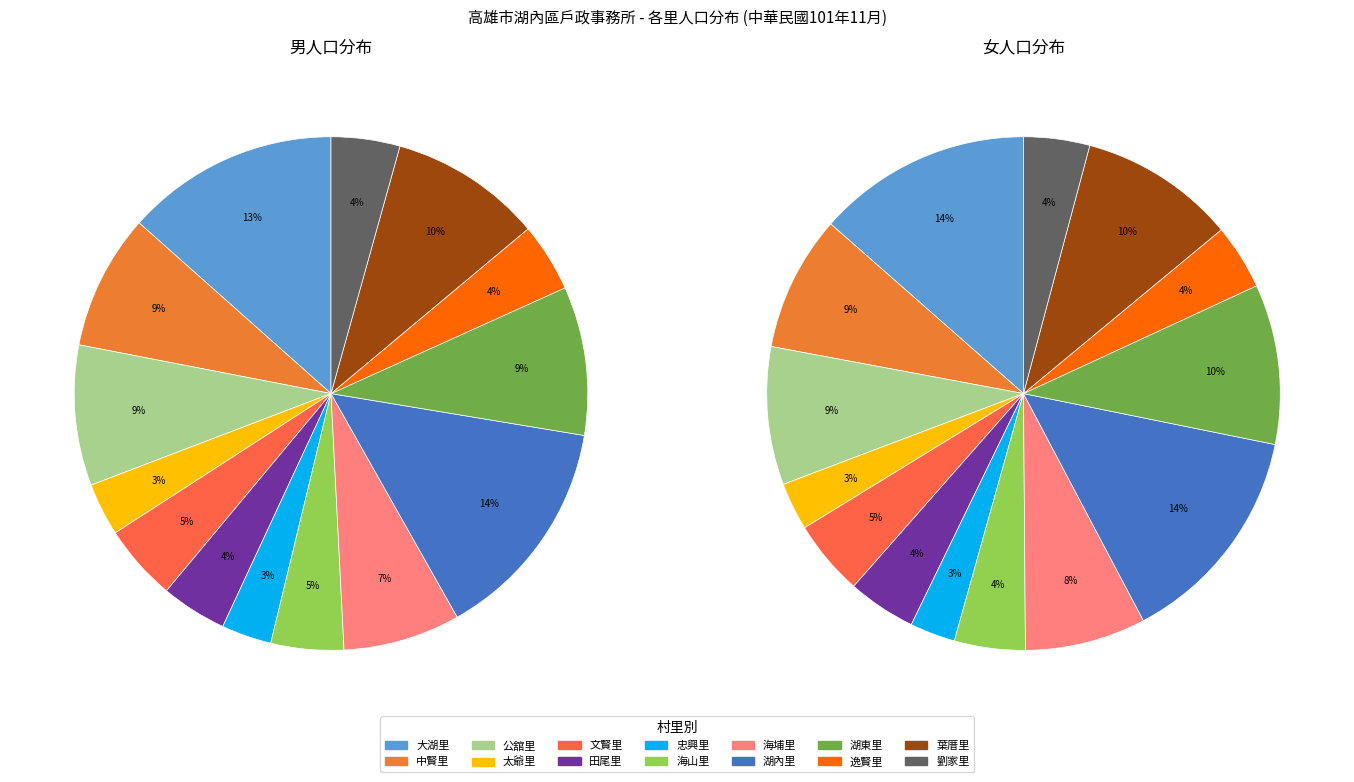

How many segments does this pie chart have?

14